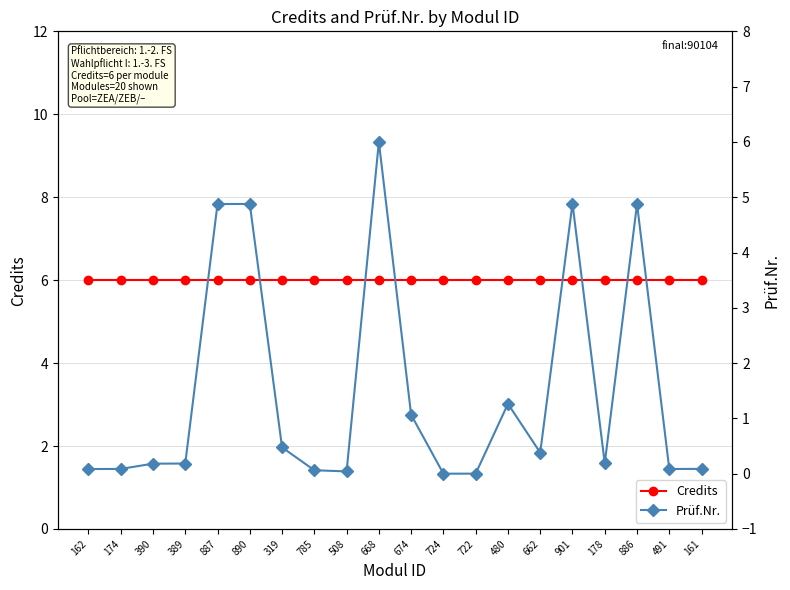

What is the total value across all series at 389?

6.2